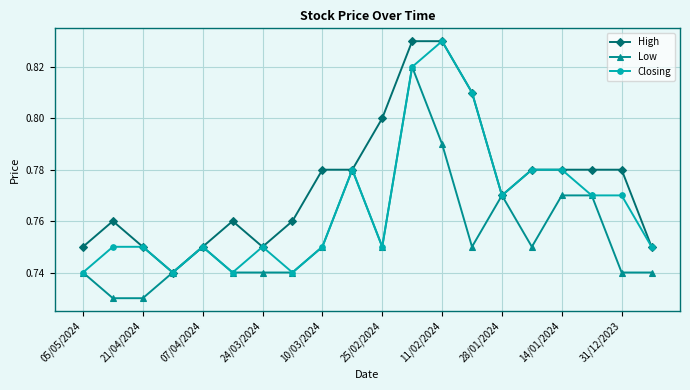

True or false: Low has more than 1 interior local peaks.

True